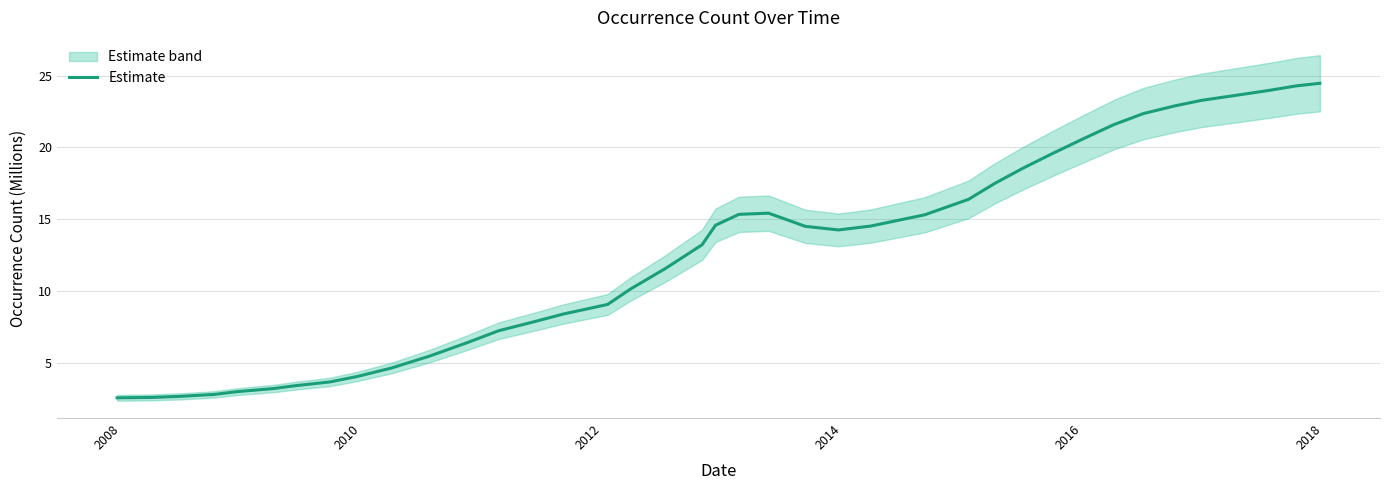

How many data points are above 14?

21